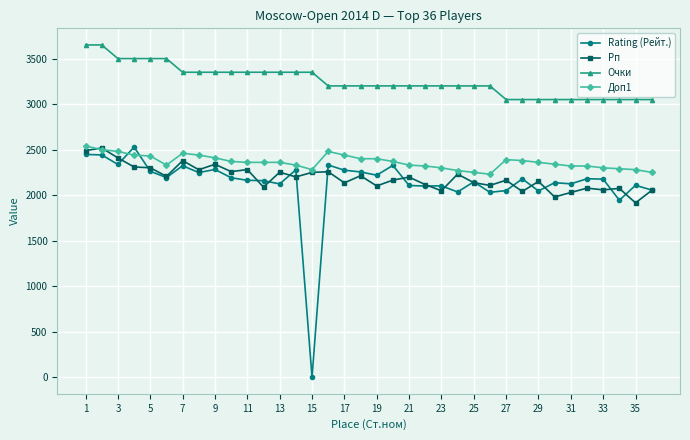

True or false: Рп and Очки cross at least once.

False